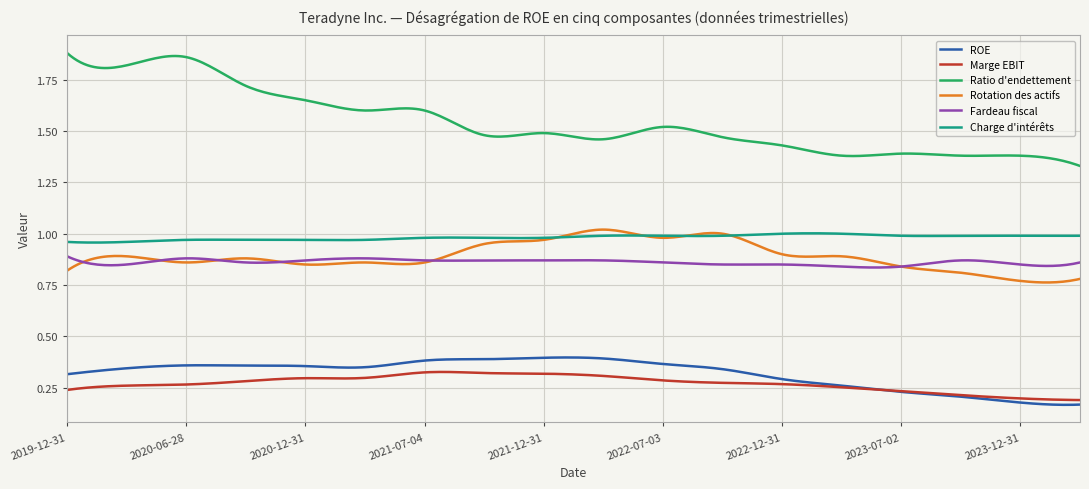

How many lines are shown in the chart?

6